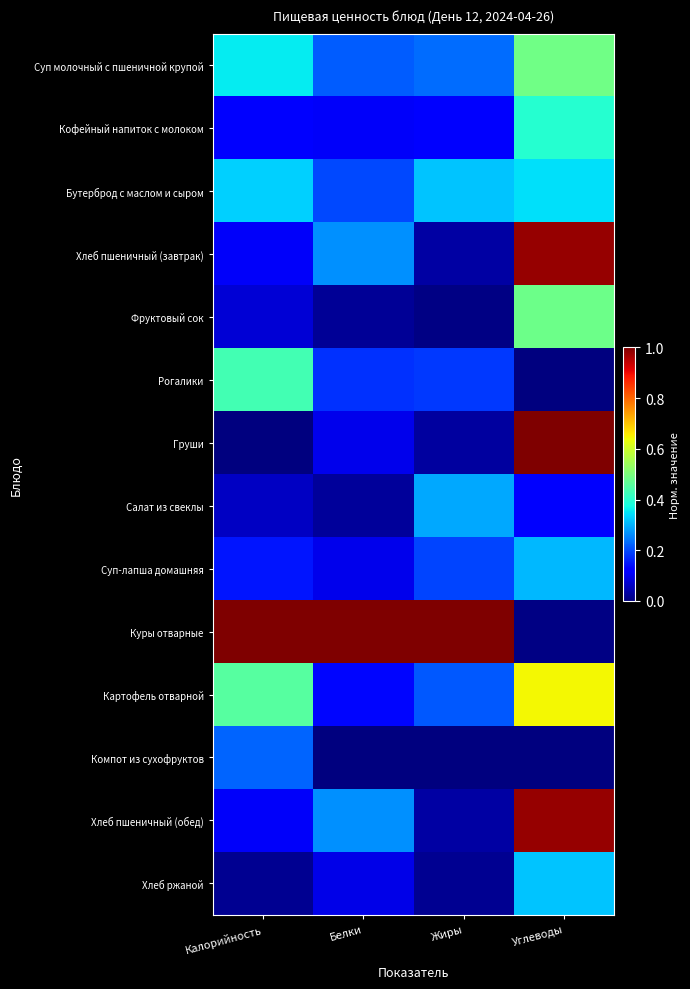

Reading left to right, list all the values displayed in this chart.

Суп молочный с пшеничной крупой: Калорийность=0.4	Белки=0.2	Жиры=0.2	Углеводы=0.5
Кофейный напиток с молоком: Калорийность=0.1	Белки=0.1	Жиры=0.1	Углеводы=0.4
Бутерброд с маслом и сыром: Калорийность=0.3	Белки=0.2	Жиры=0.3	Углеводы=0.3
Хлеб пшеничный (завтрак): Калорийность=0.1	Белки=0.3	Жиры=0.0	Углеводы=1.0
Фруктовый сок: Калорийность=0.1	Белки=0.0	Жиры=0.0	Углеводы=0.5
Рогалики: Калорийность=0.4	Белки=0.2	Жиры=0.2	Углеводы=0.0
Груши: Калорийность=0.0	Белки=0.1	Жиры=0.0	Углеводы=1.0
Салат из свеклы: Калорийность=0.1	Белки=0.0	Жиры=0.3	Углеводы=0.1
Суп-лапша домашняя: Калорийность=0.1	Белки=0.1	Жиры=0.2	Углеводы=0.3
Куры отварные: Калорийность=1.0	Белки=1.0	Жиры=1.0	Углеводы=0.0
Картофель отварной: Калорийность=0.5	Белки=0.1	Жиры=0.2	Углеводы=0.6
Компот из сухофруктов: Калорийность=0.2	Белки=0.0	Жиры=0.0	Углеводы=0.0
Хлеб пшеничный (обед): Калорийность=0.1	Белки=0.3	Жиры=0.0	Углеводы=1.0
Хлеб ржаной: Калорийность=0.0	Белки=0.1	Жиры=0.0	Углеводы=0.3